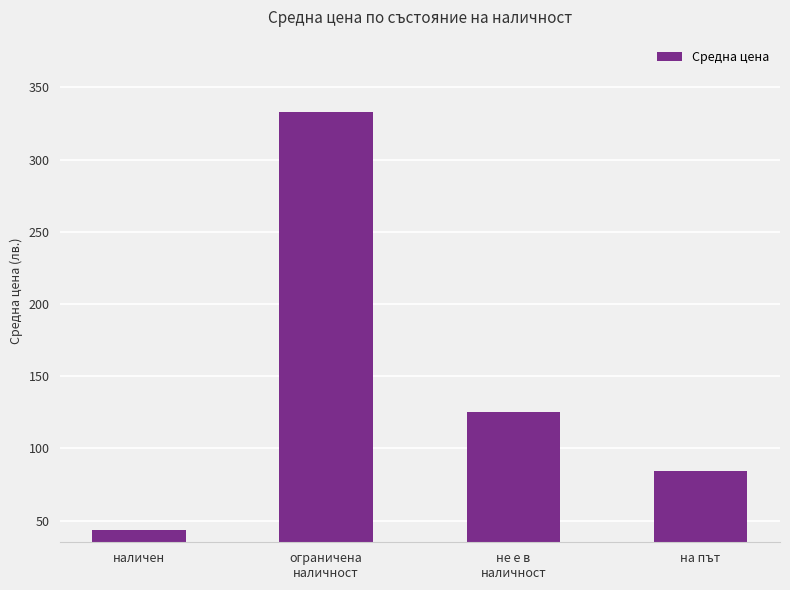

Reading left to right, transcribe all the data shown in this chart.

наличен=43.7	ограничена
наличност=333.1	не е в
наличност=125.1	на път=84.0